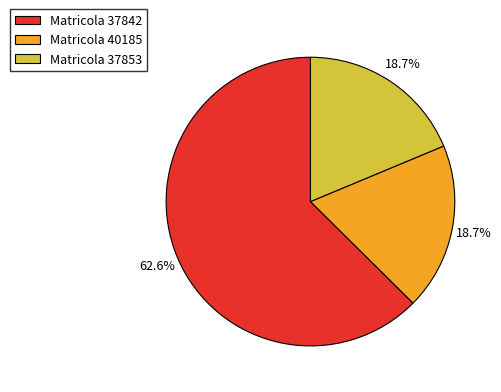

To the nearest percent, what is the difference between the largest and smallest slice percentages?

44%